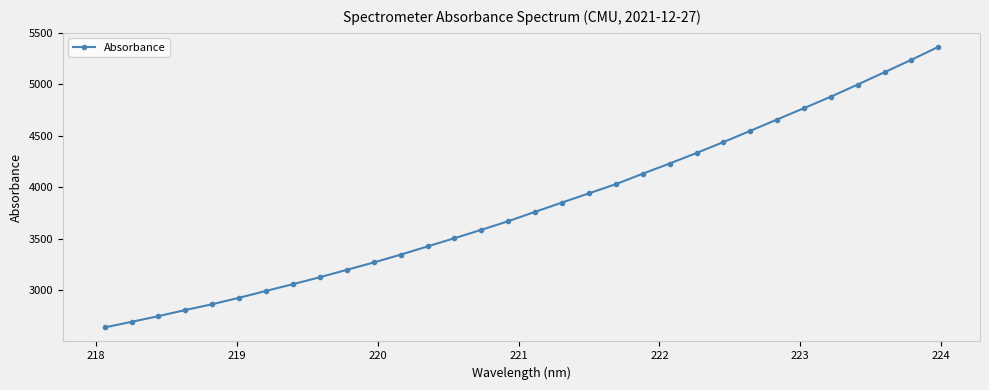

True or false: there are more than 0 points higher than both neighbors.

False